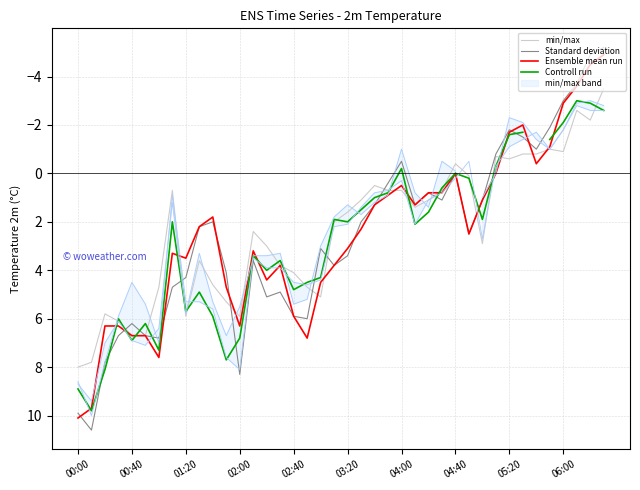

Rank the series at 21 from lowest to highest value.

min/max, Controll run, Standard deviation, Ensemble mean run